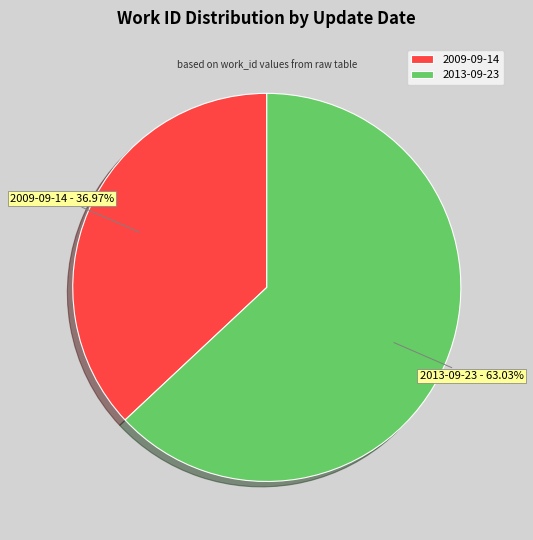

Does 2009-09-14 represent more than half of the total?

No